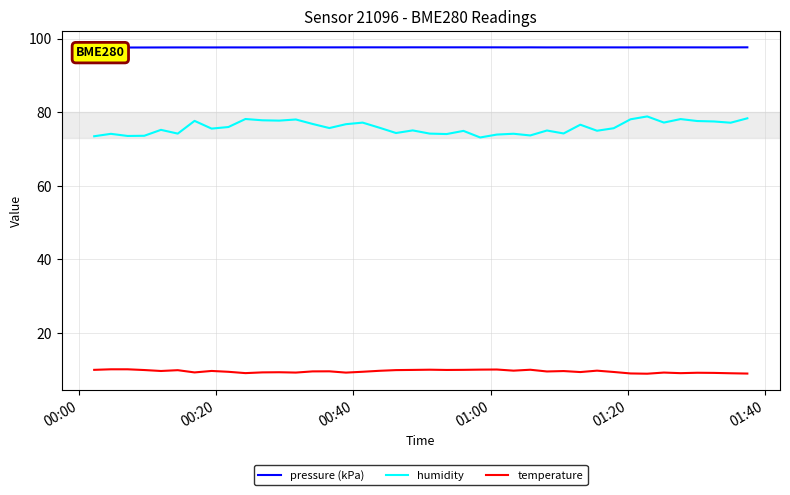

What is the lowest value of the humidity series?

73.1